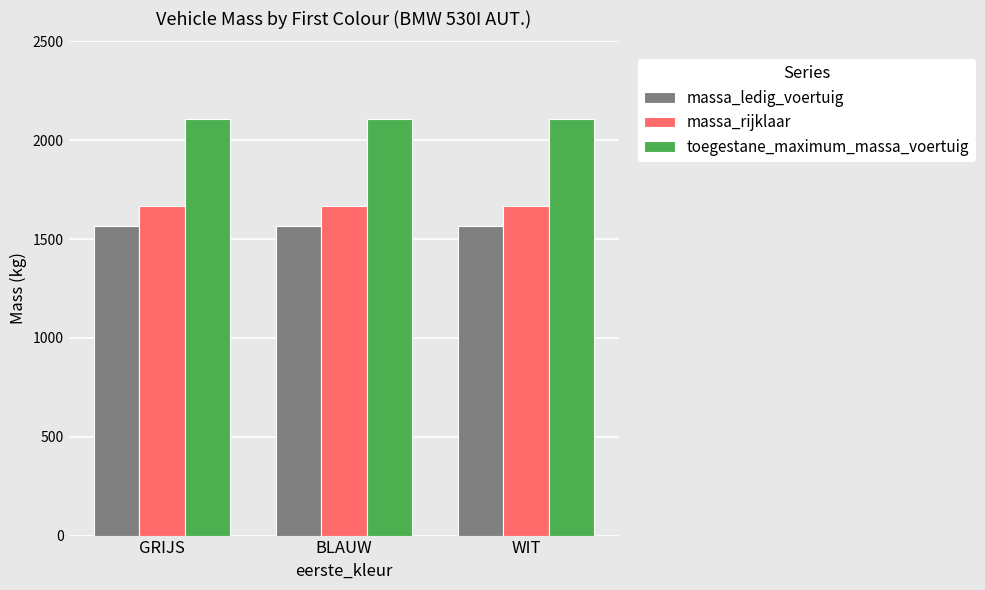

At how many categories does at least one series exceed 1904?

3